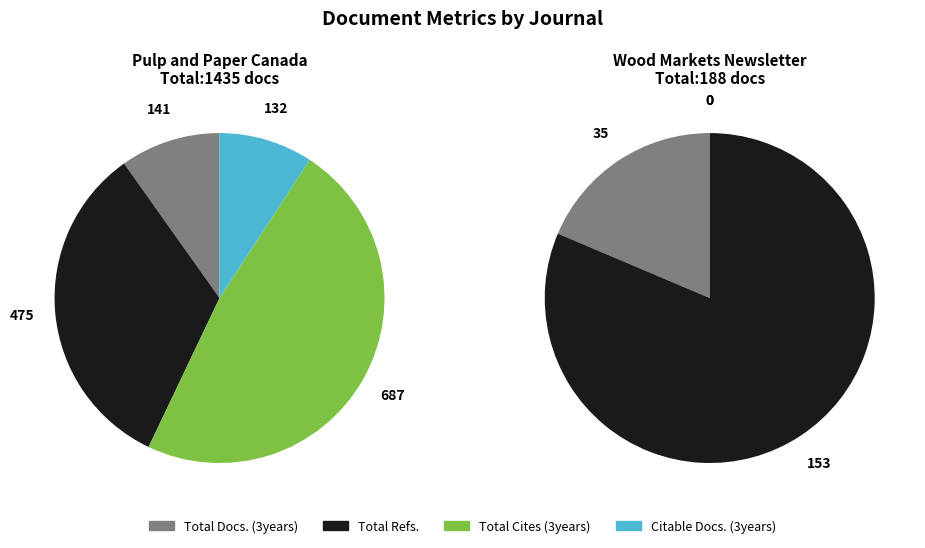

To the nearest percent, what percentage of the pie is Total Docs. (3years)?

19%